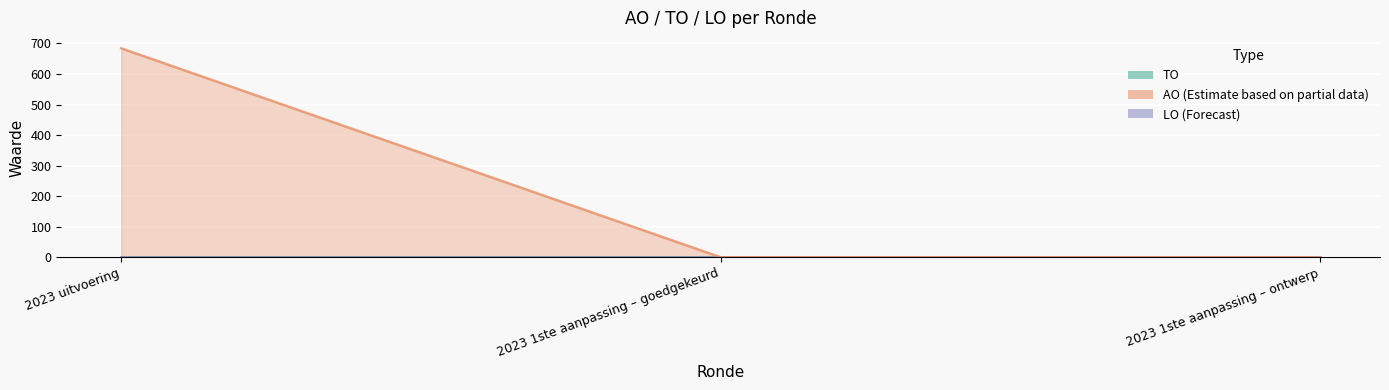

At which category is the sum across all series the highest?

2023 uitvoering